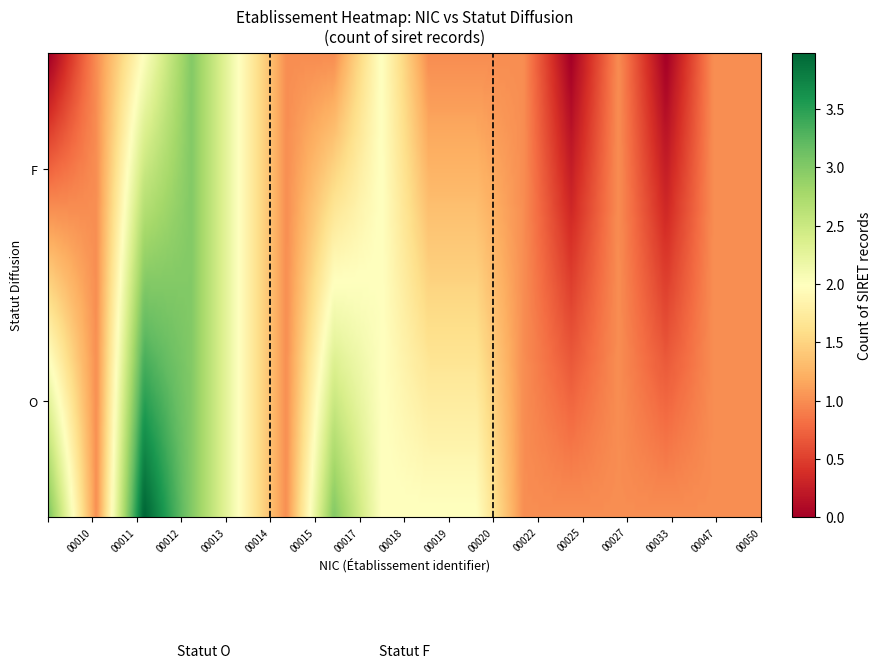

Which label corresponds to the smallest value in the chart?

F